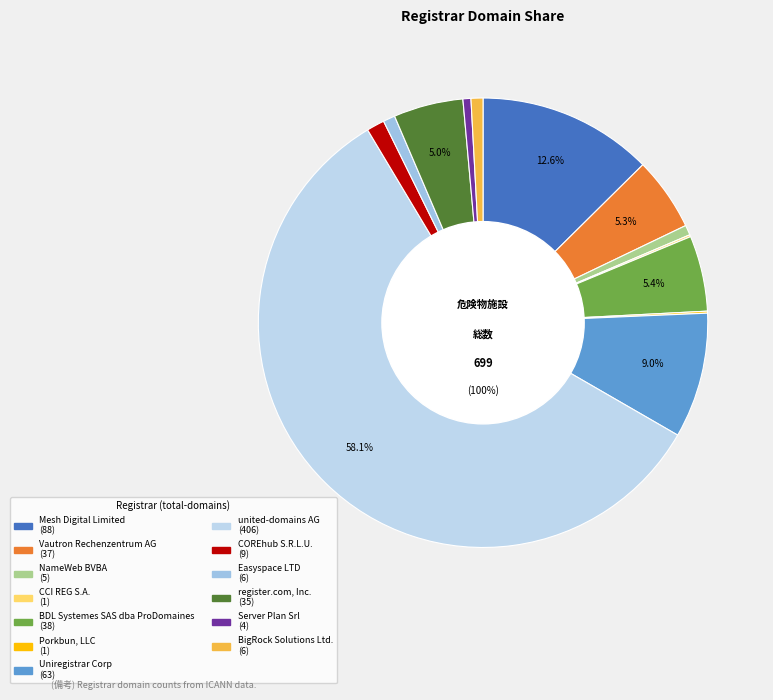

To the nearest percent, what is the difference between the largest and smallest slice percentages?

58%